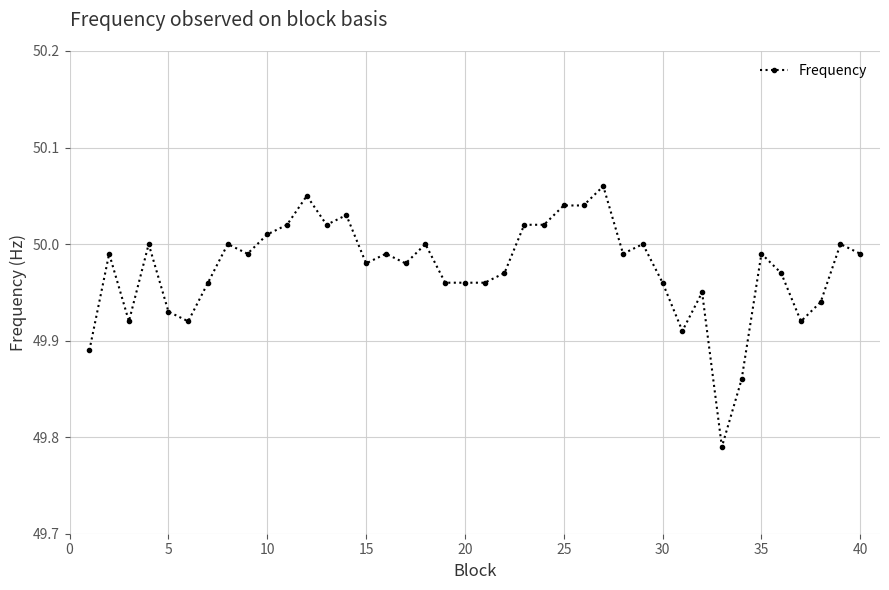

True or false: there are more than 0 points higher than both neighbors.

True